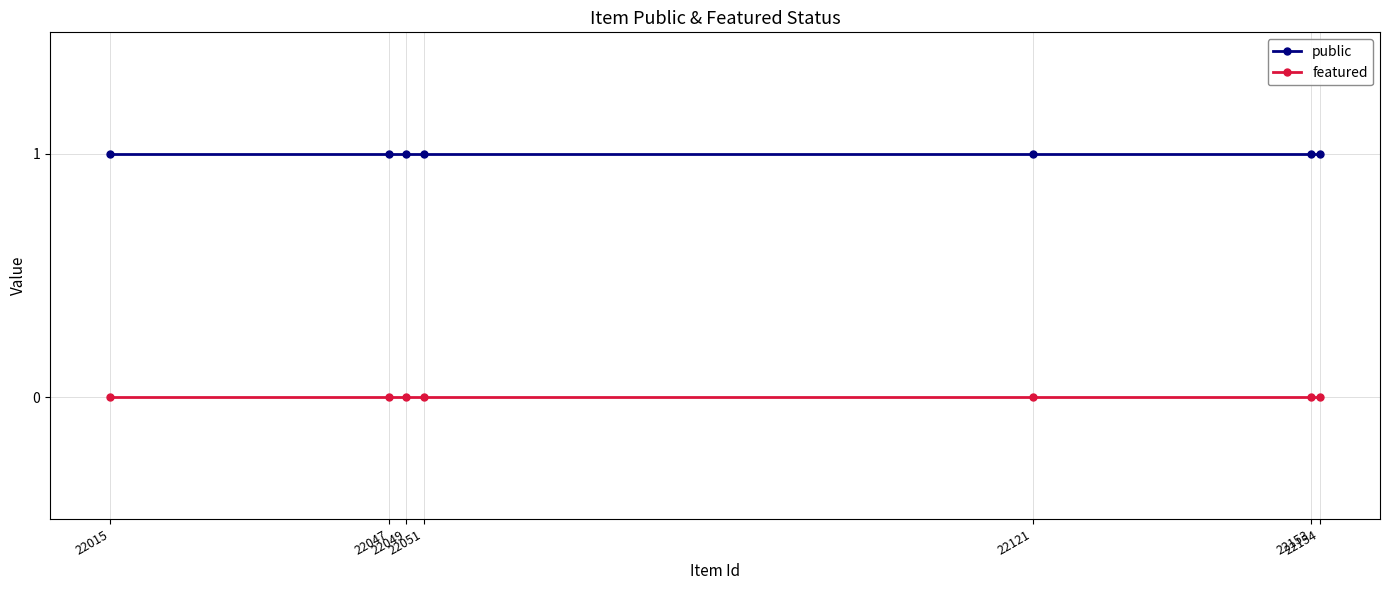

The public series shows 2 at 22015. True or false?

False